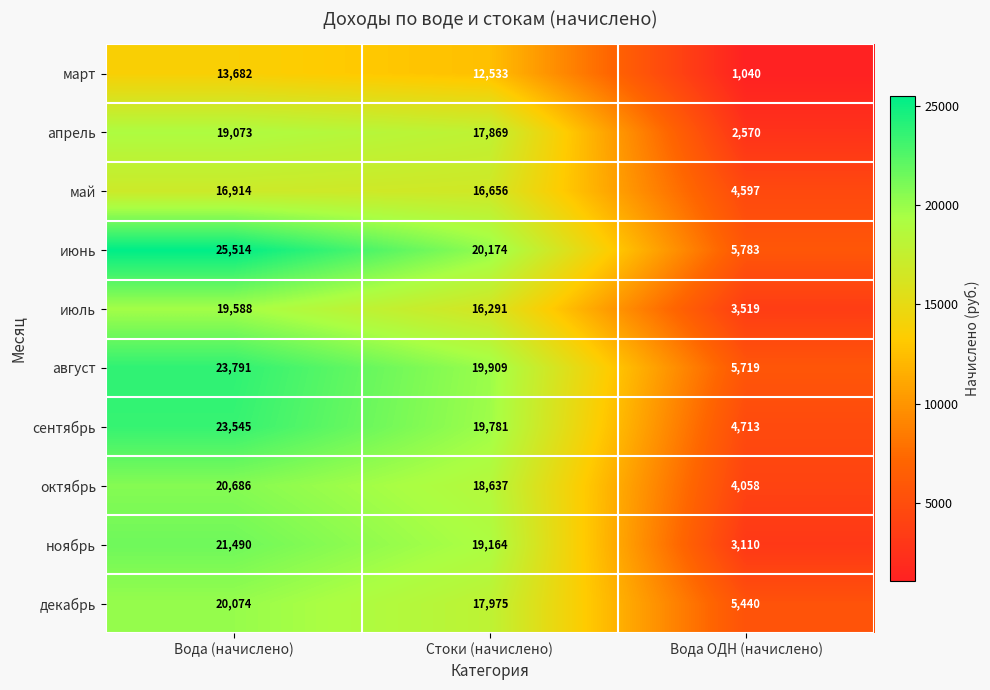

The декабрь series shows 28679 at Стоки (начислено). True or false?

False